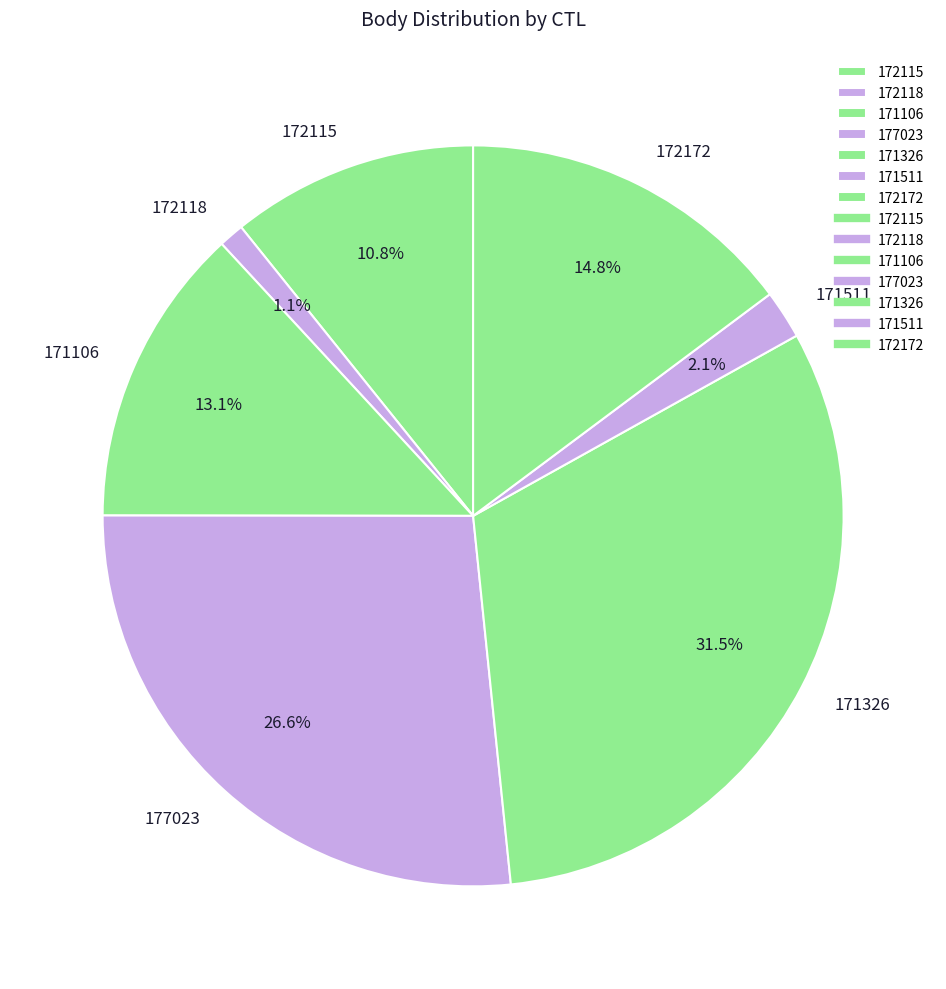

Is 172118 the majority of the pie?

No